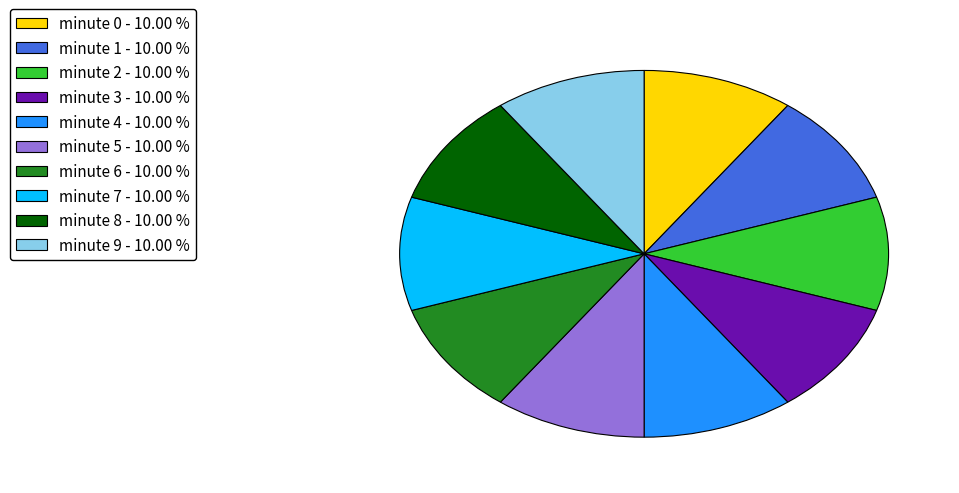

Do minute 0 - 10.00 % and minute 4 - 10.00 % together represent more than half of the pie?

No